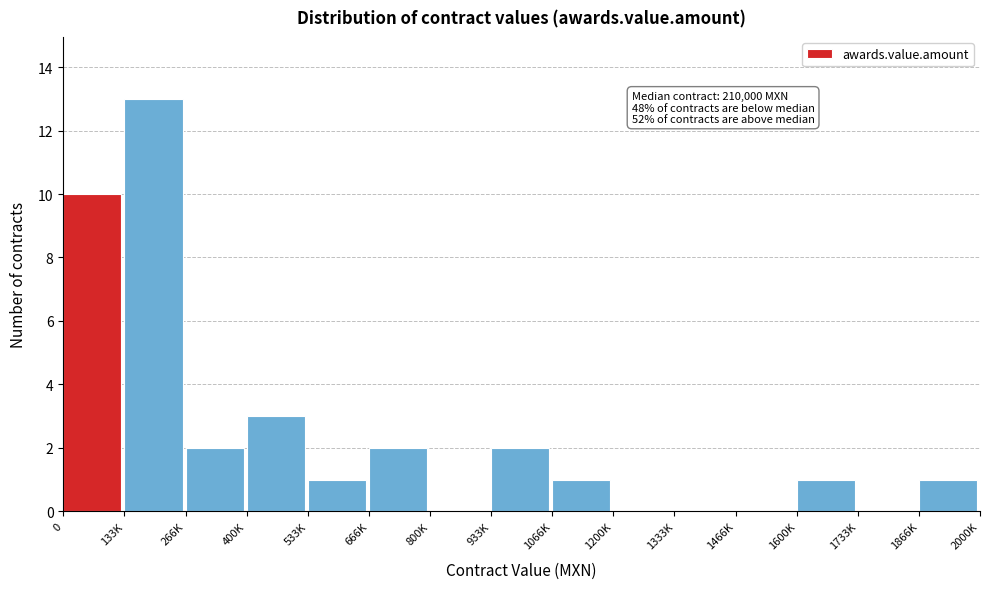

Reading right to left, extract all data points from this chart.

1866K=1	1733K=0	1600K=1	1466K=0	1333K=0	1200K=0	1066K=1	933K=2	800K=0	666K=2	533K=1	400K=3	266K=2	133K=13	0=10